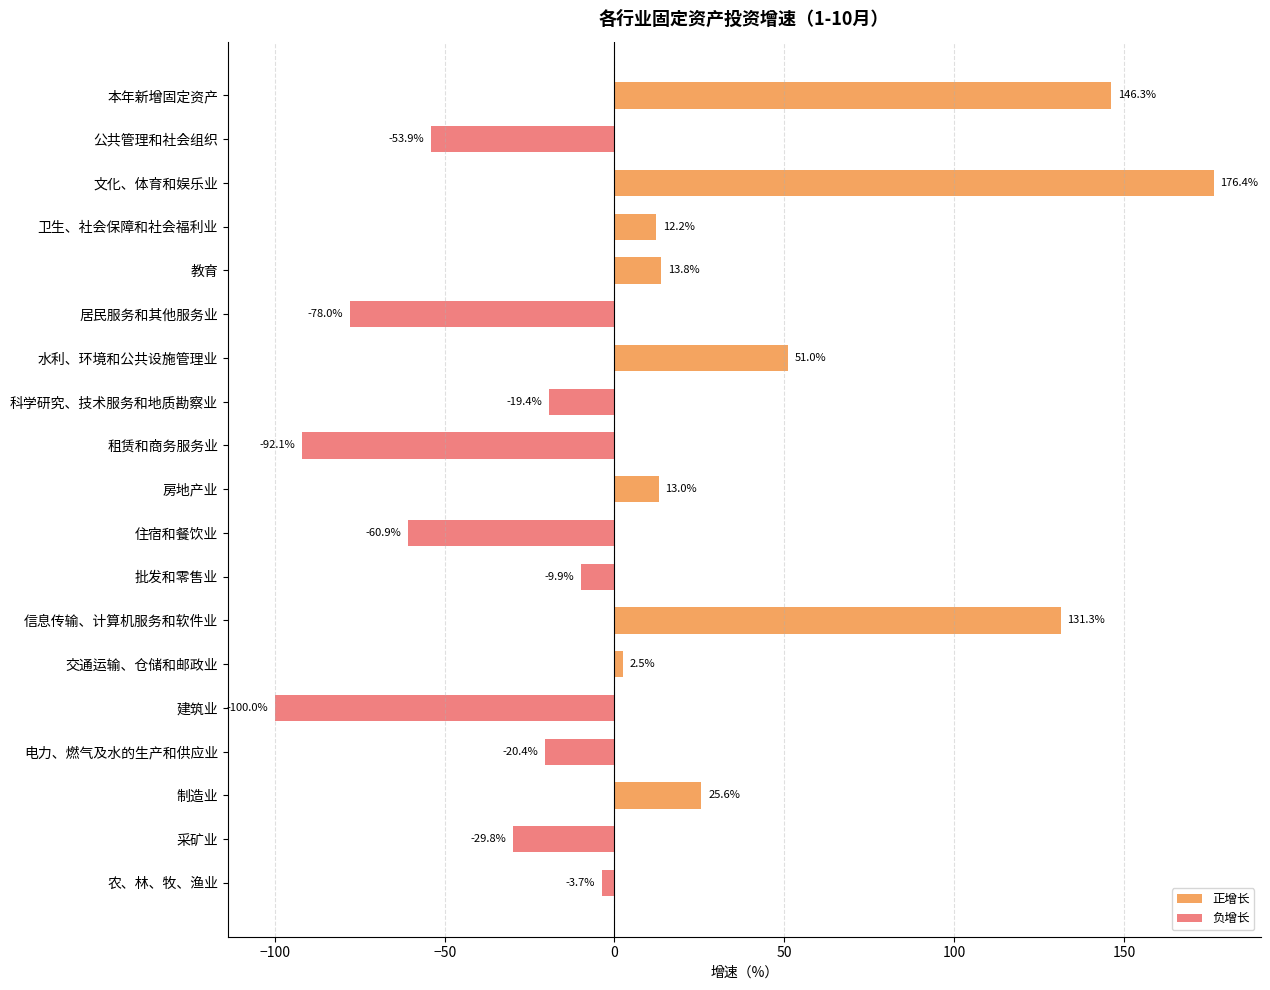

What is the change in value from 信息传输、计算机服务和软件业 to 住宿和餐饮业?

-192.2